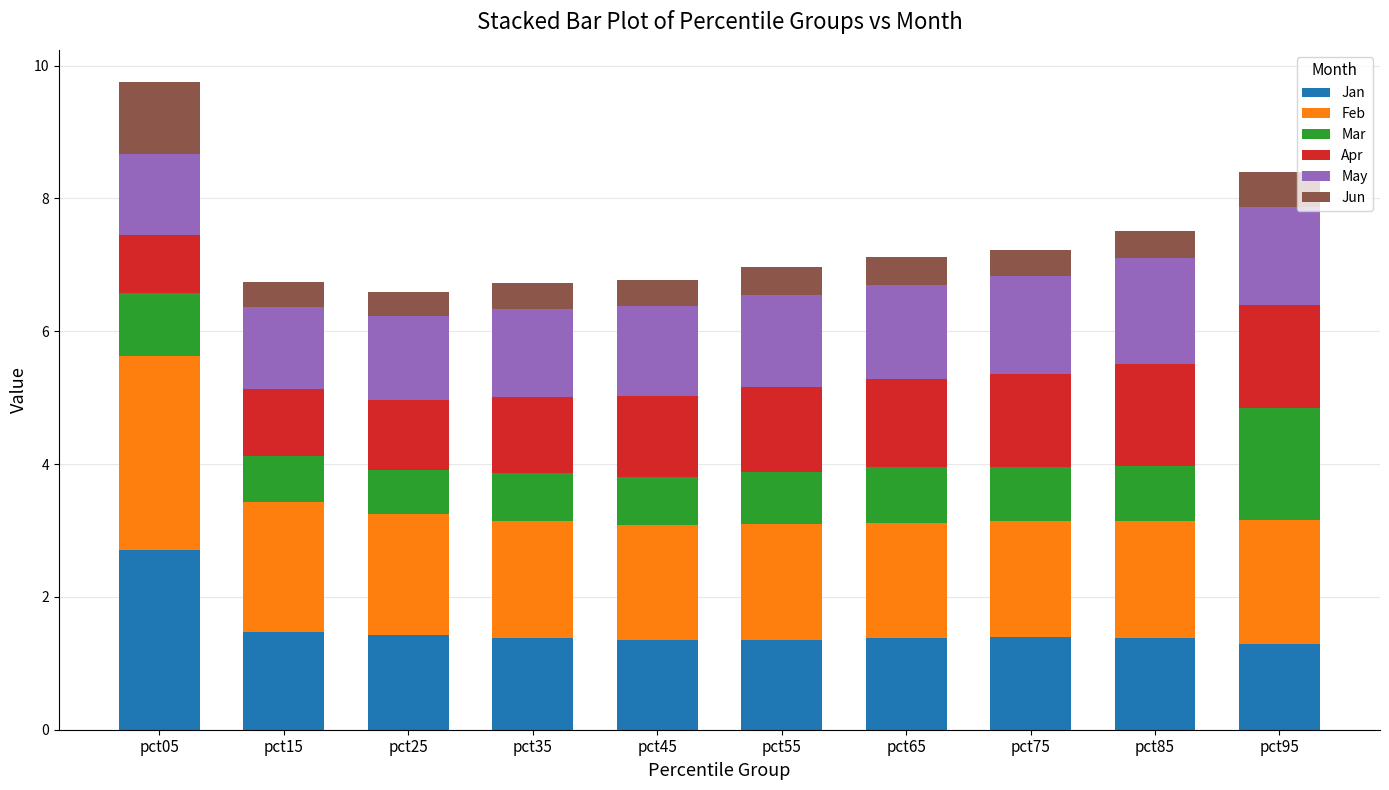

What is the lowest value of the Jan series?

1.3